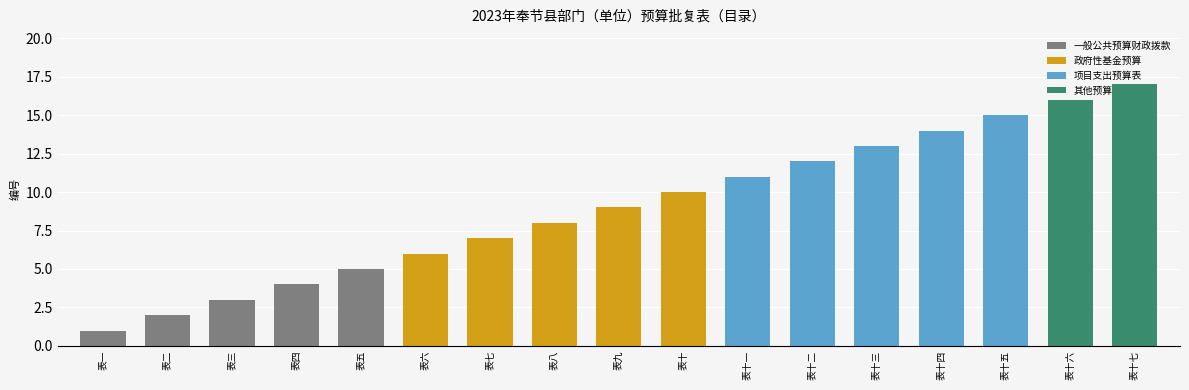

List the labels in order of value, largest first.

表十七, 表十六, 表十五, 表十四, 表十三, 表十二, 表十一, 表十, 表九, 表八, 表七, 表六, 表五, 表四, 表三, 表二, 表一